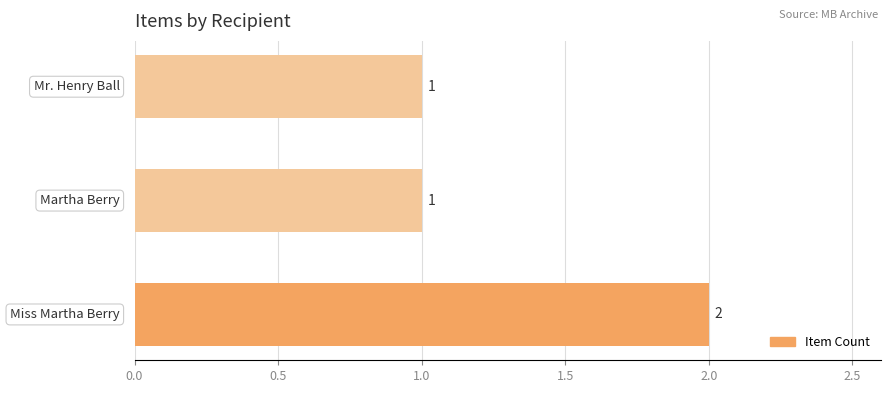

Reading bottom to top, list all the values displayed in this chart.

2	1	1